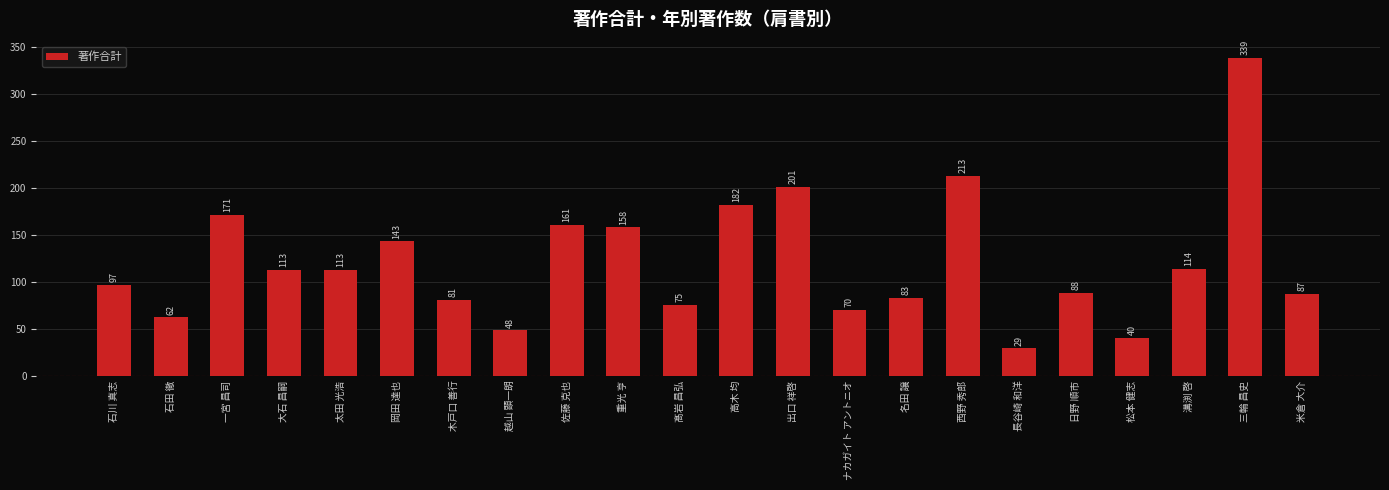

What is the difference between the second highest and minimum values?

184